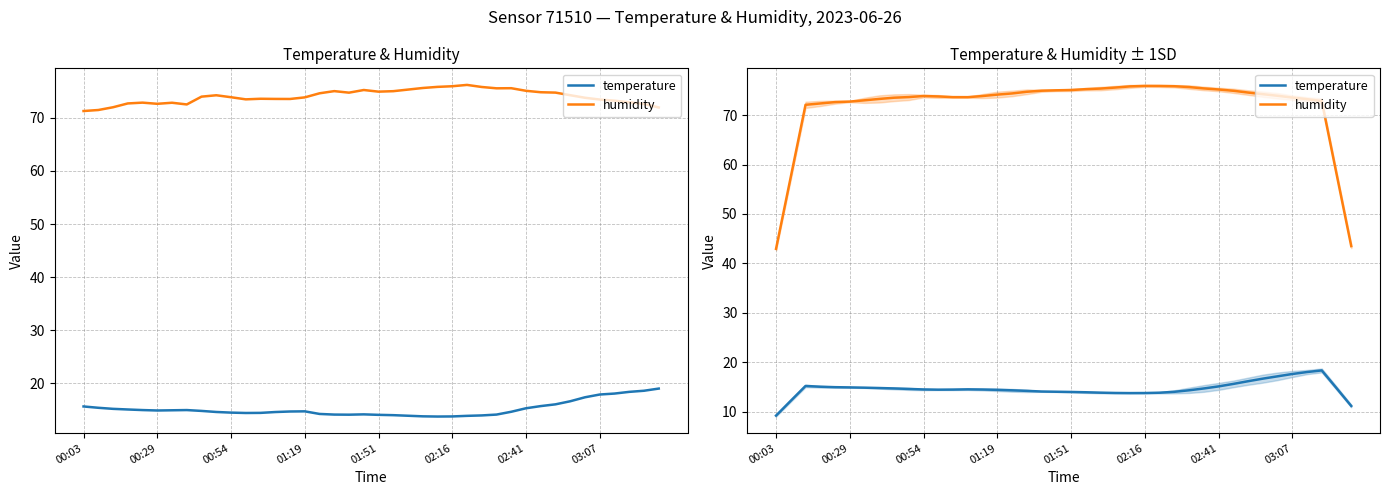

What is the minimum value for temperature?

9.2